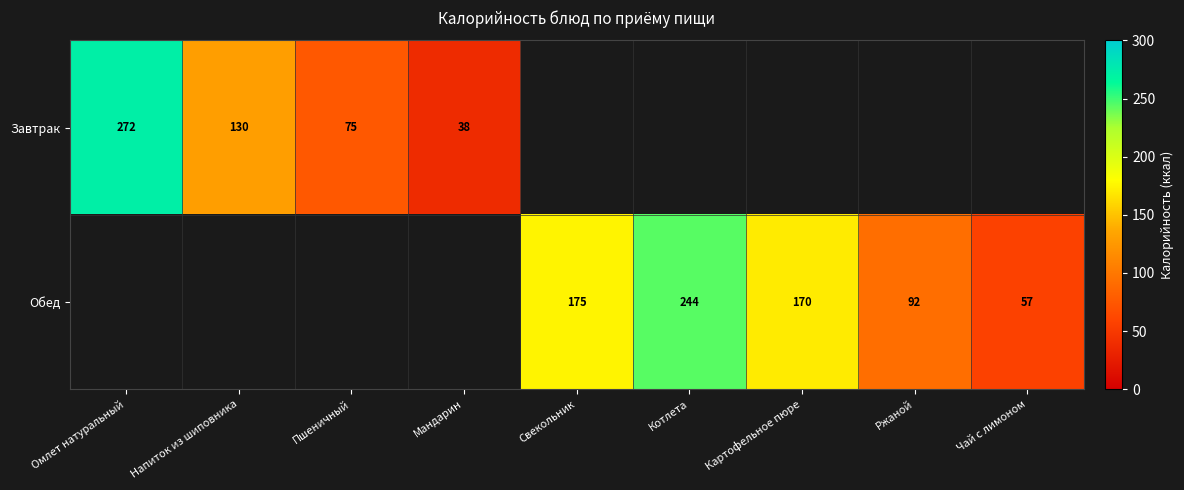

The value of Обед at Котлета is 381. True or false?

False